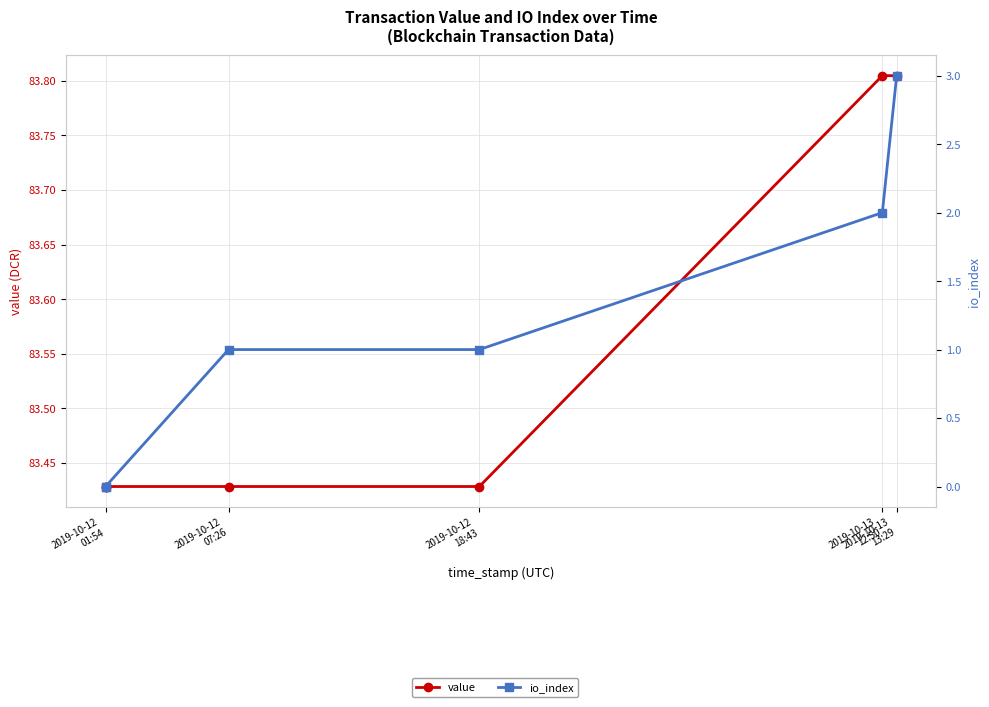

The io_index series shows 3.0 at 2019-10-13 13:29. True or false?

True